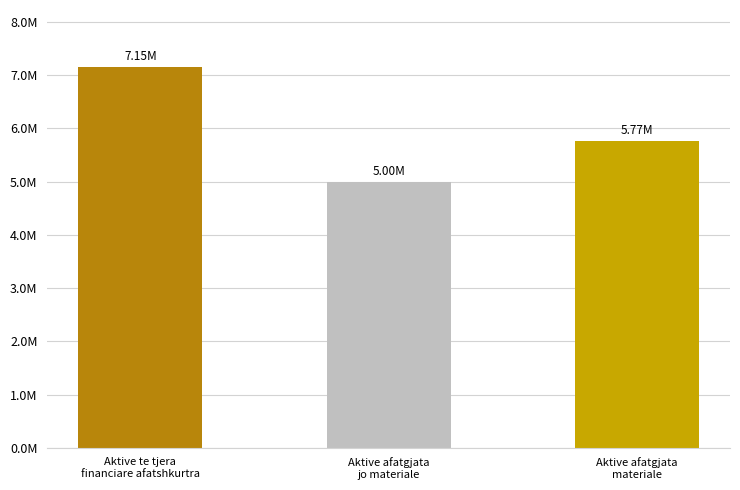

What is the change in value from Aktive afatgjata
jo materiale to Aktive afatgjata
materiale?

+768189